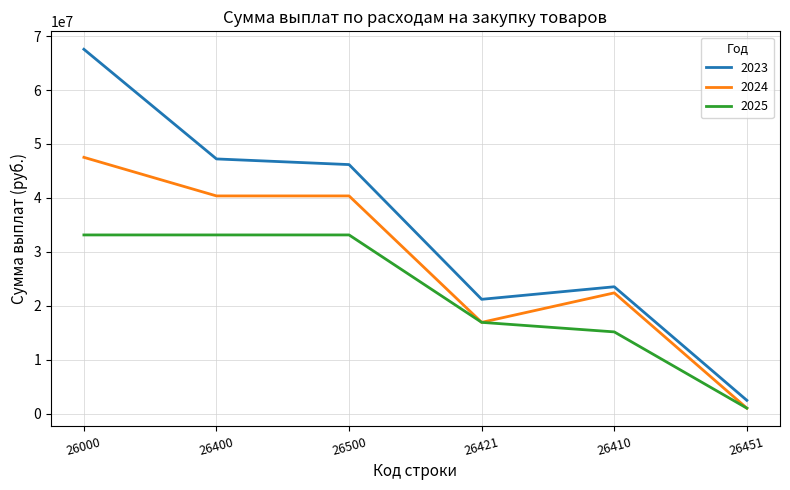

Rank the series by their maximum value, from lowest to highest.

2025, 2024, 2023